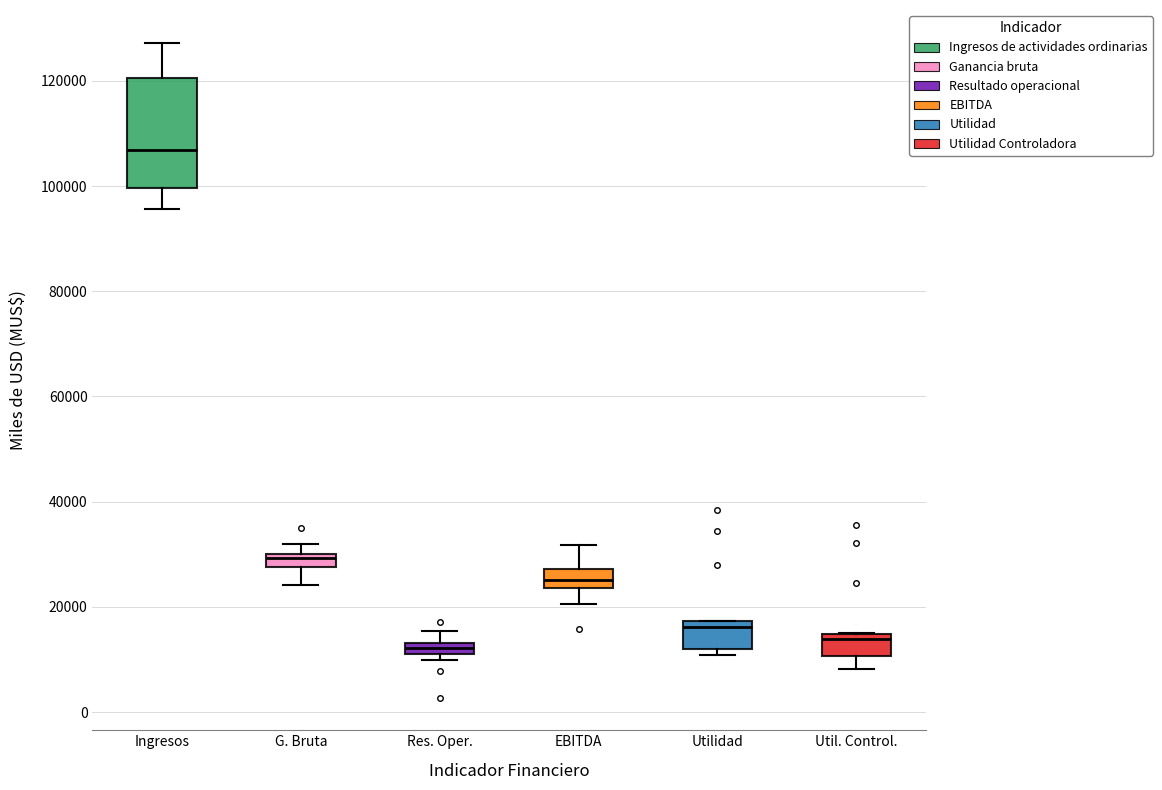

Comparing the boxes themselves (not the whiskers), which one is the tallest?

Ingresos